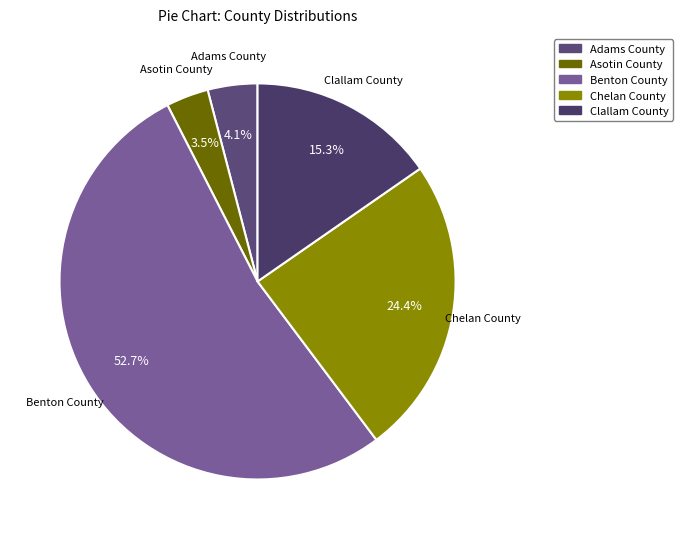

What is the ratio of the value at Asotin County to the value at Chelan County?

0.1